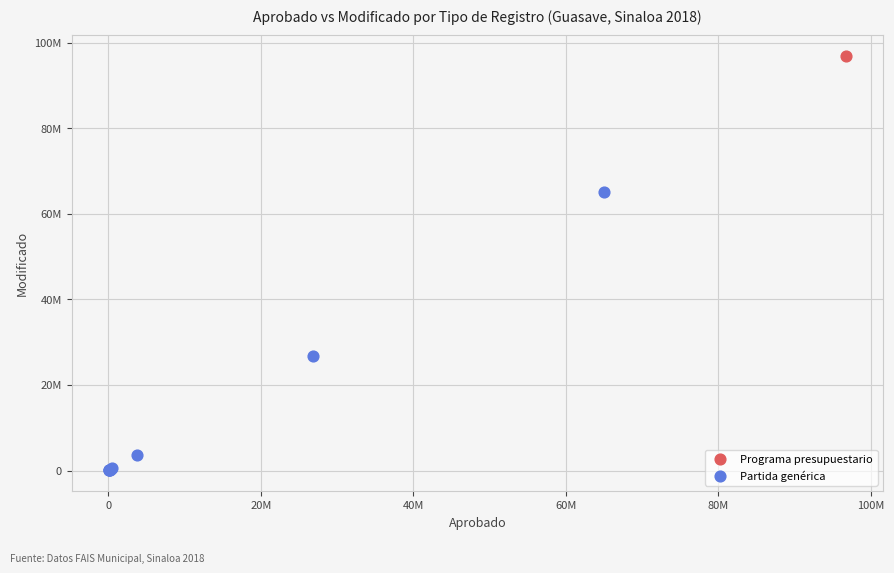

What are all the series names shown in the legend?

Programa presupuestario, Partida genérica